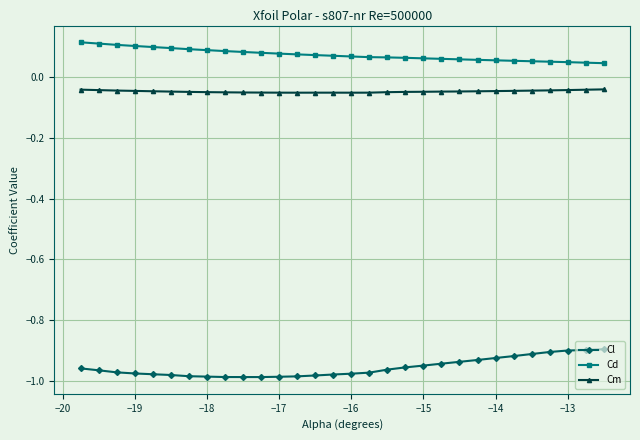

What is the sum of all Cl values?

-28.7